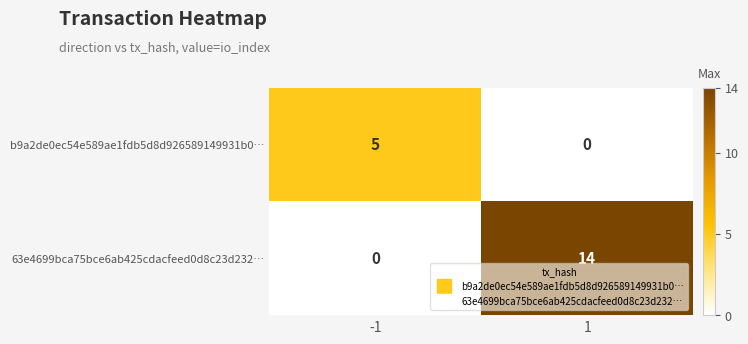

Is it true that 63e4699bca75bce6ab425cdacfeed0d8c23d232… equals 14 at 1?

True